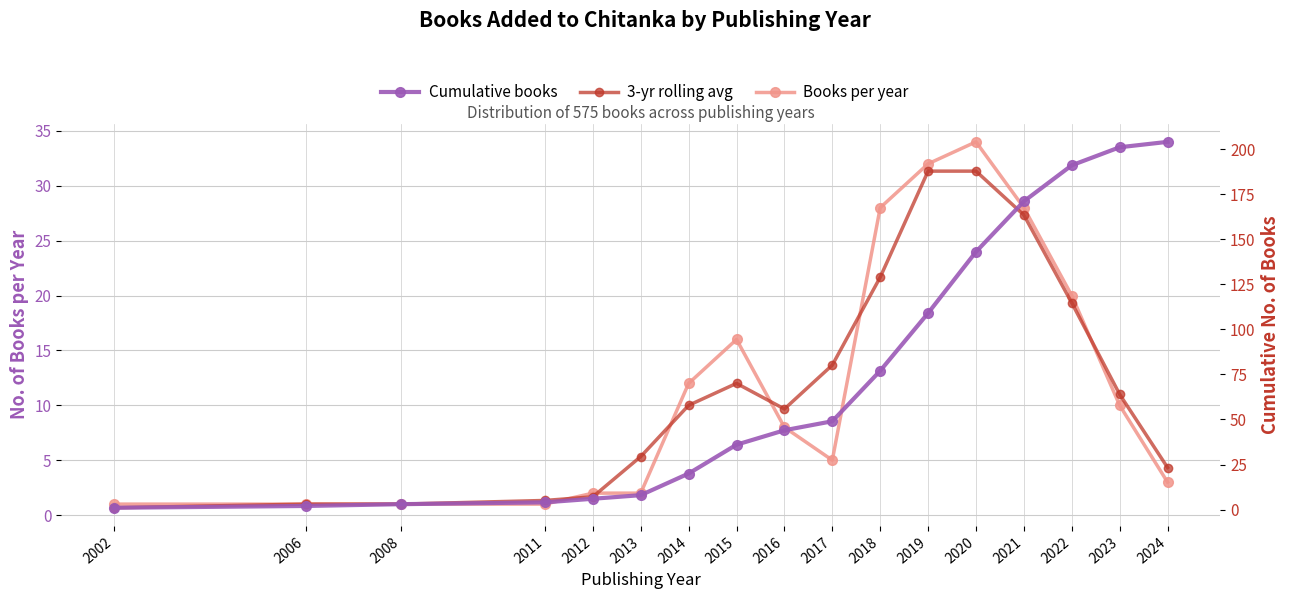

Is it true that Cumulative books equals 143.0 at 2020?

True